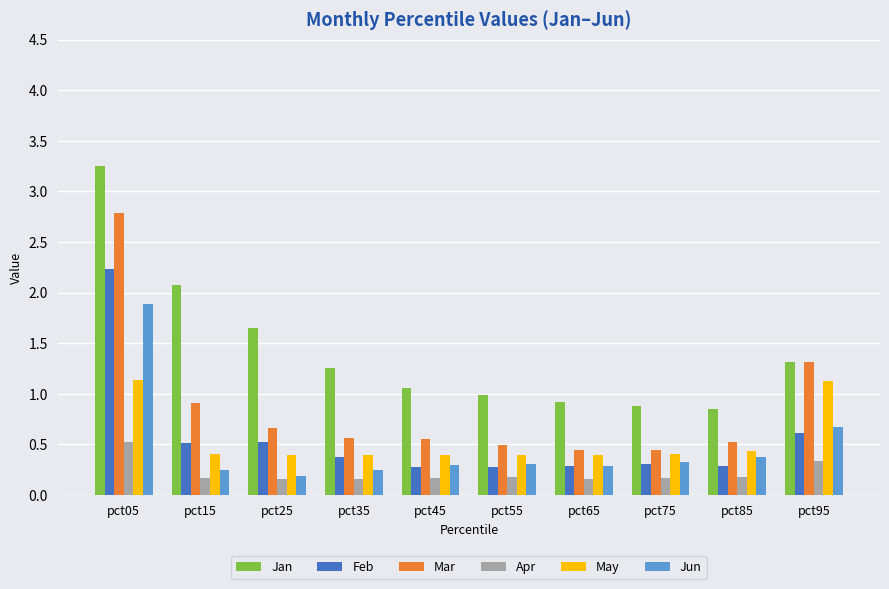

List the series in order of their peak value, lowest first.

Apr, May, Jun, Feb, Mar, Jan